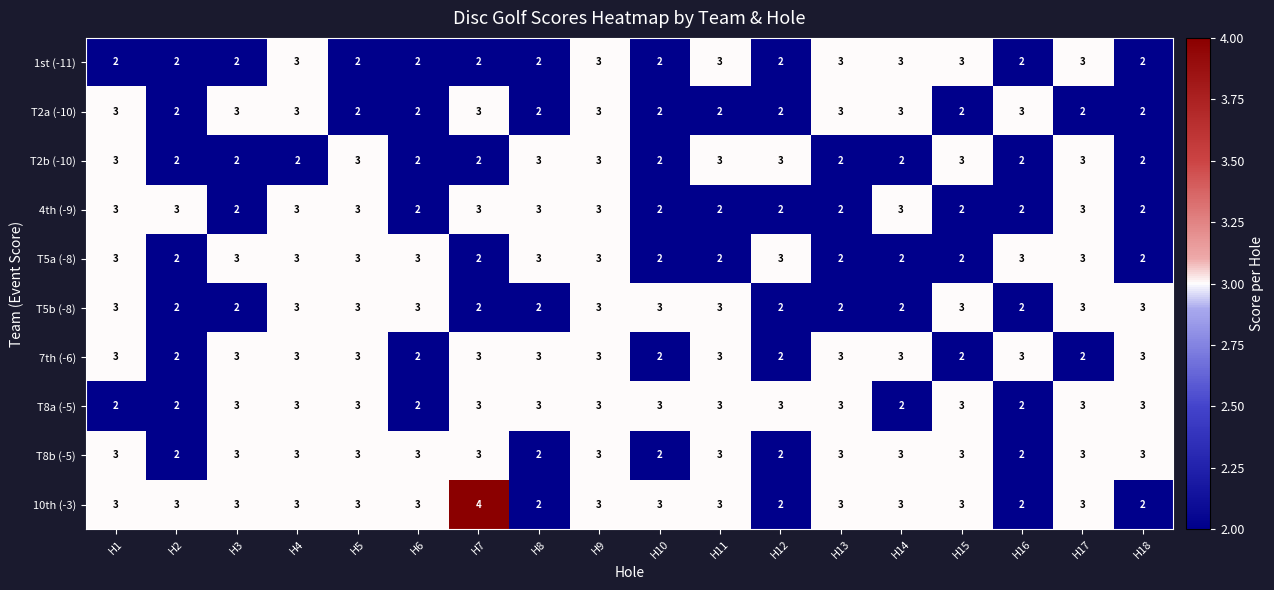

At how many categories does at least one series exceed 2?

18